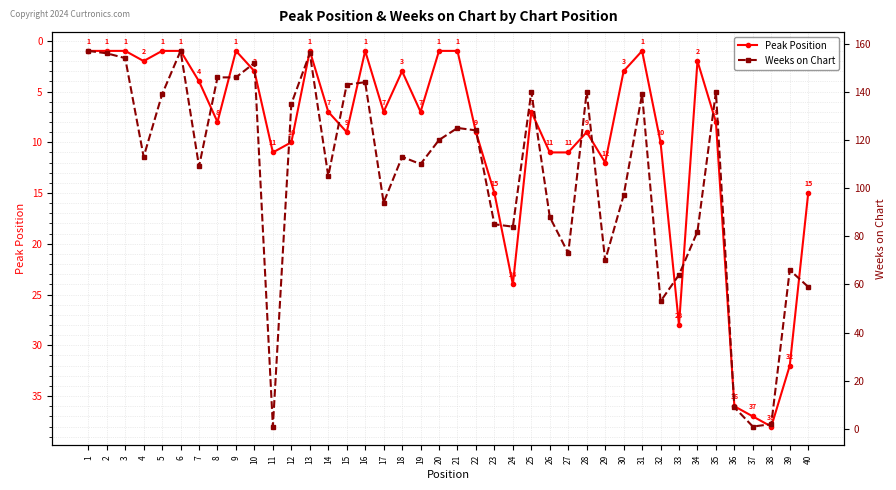

True or false: Weeks on Chart and Peak Position cross at least once.

True